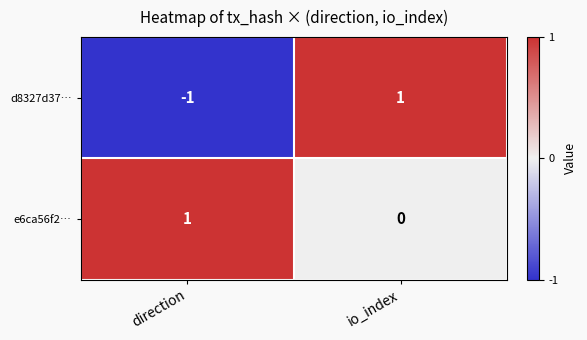

The e6ca56f2… series shows 0 at io_index. True or false?

True